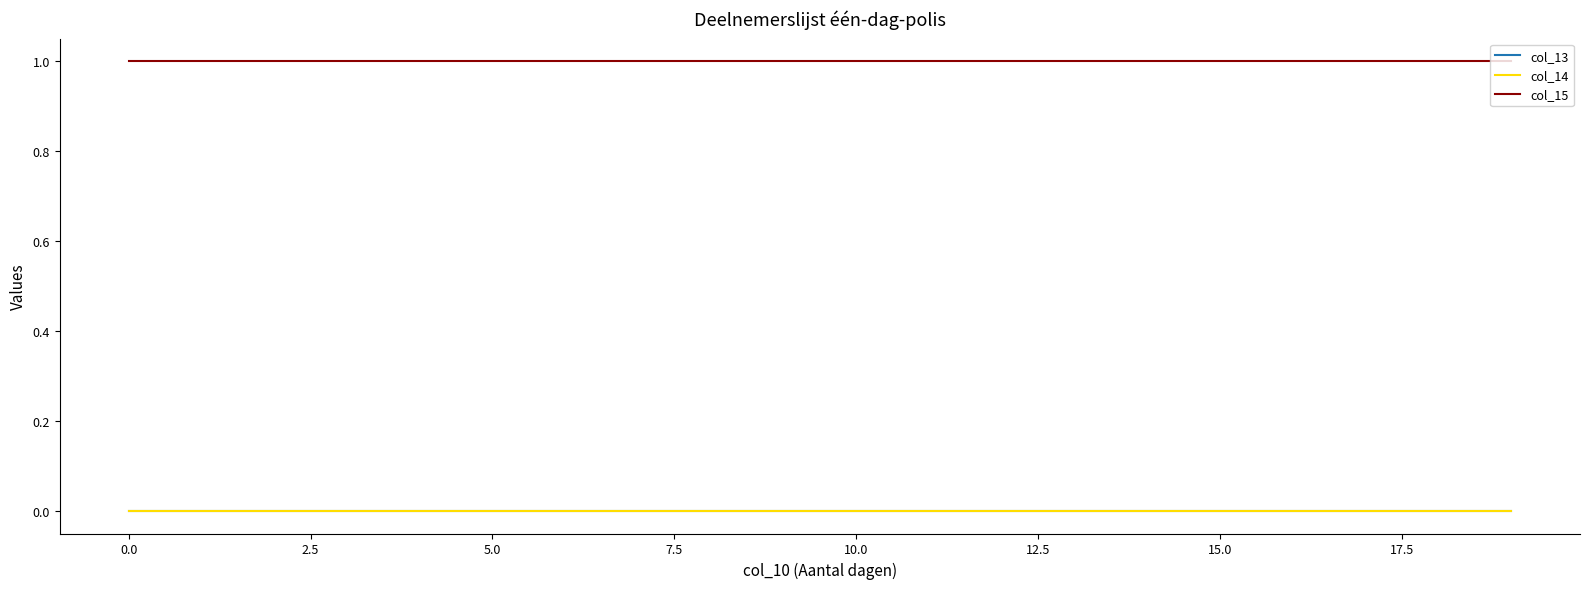

Does the chart display data point markers on the line(s)?

No